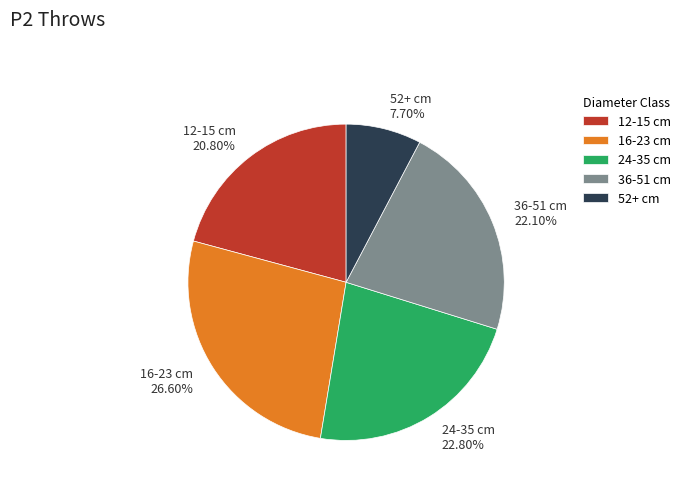

To the nearest percent, what percentage of the pie is 36-51 cm?

22%